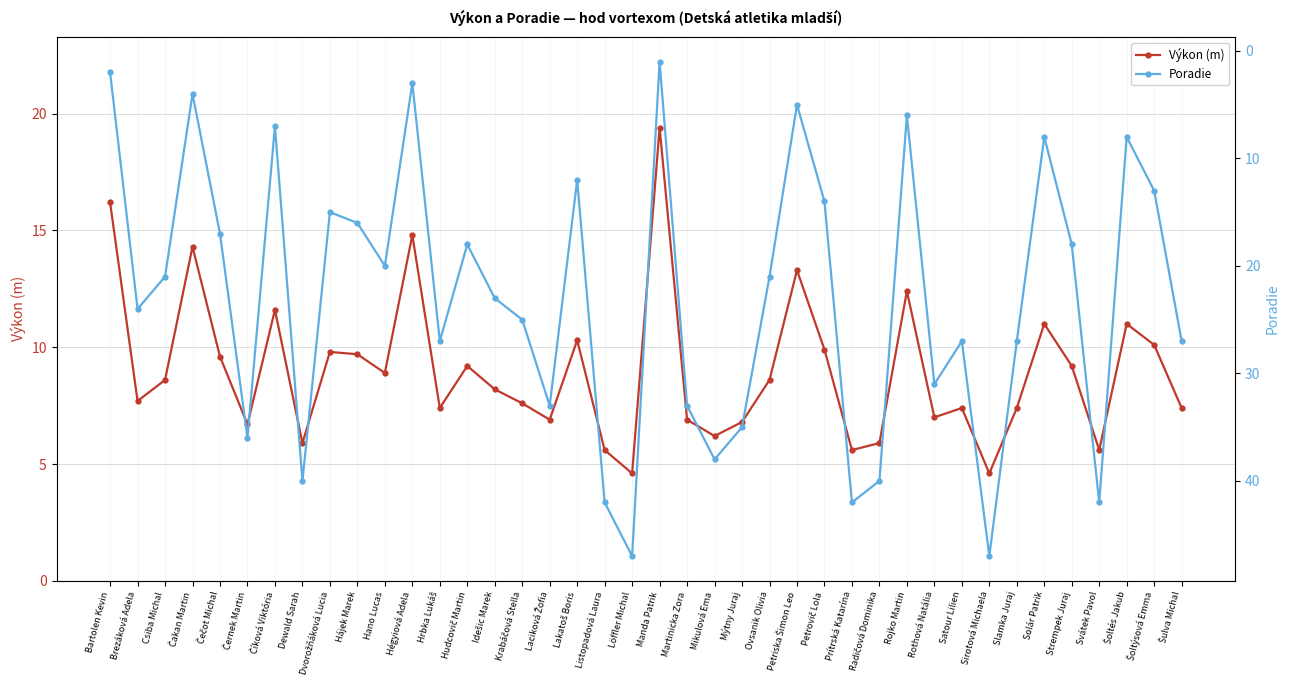

What is the difference between the maximum and second lowest values in the Výkon (m) series?

14.8